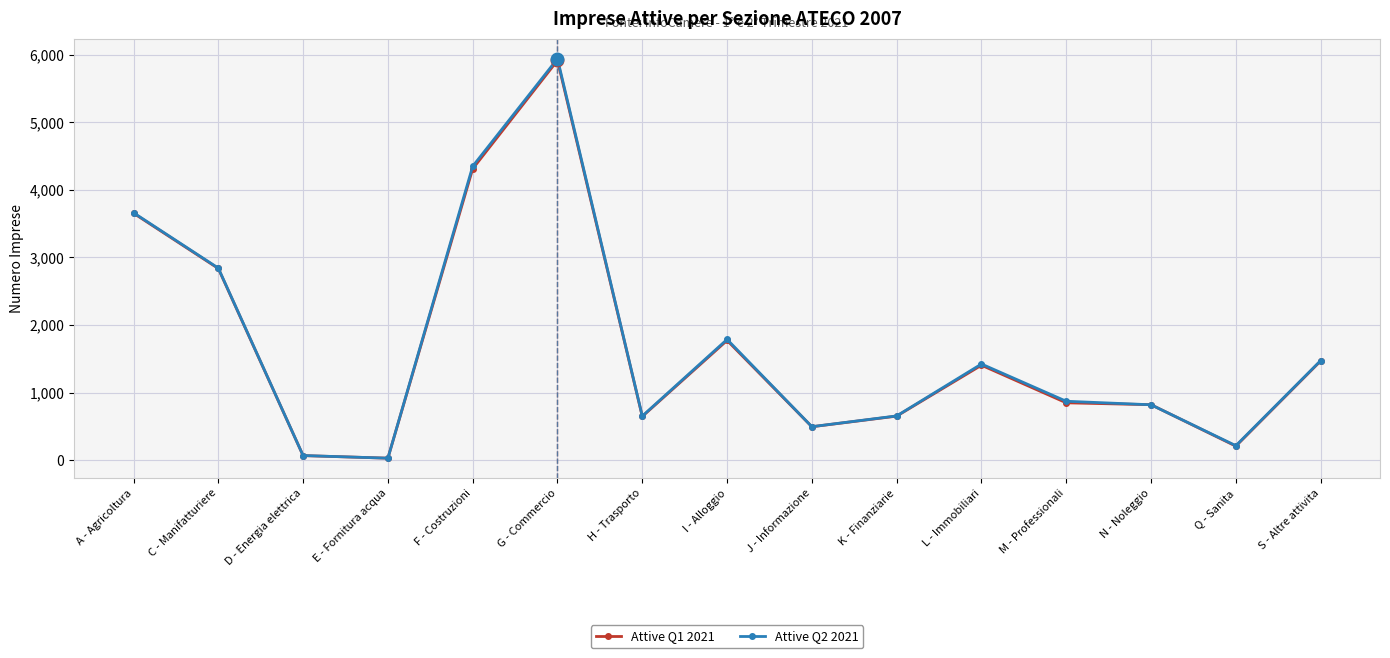

What is the spread (max minus min) of values at G - Commercio?

25